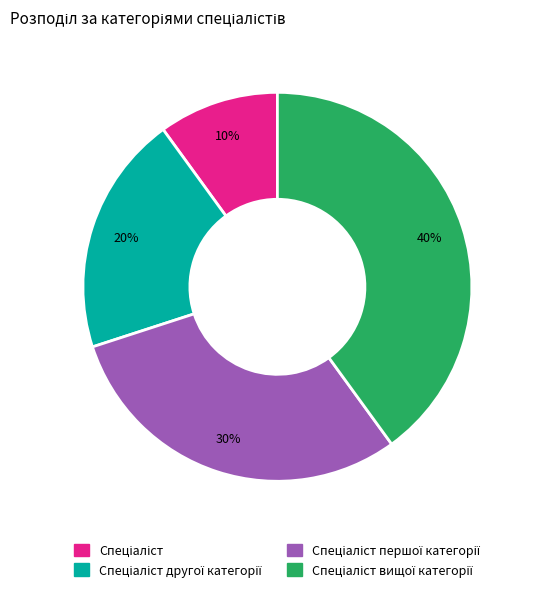

Is there a majority slice in this chart?

No